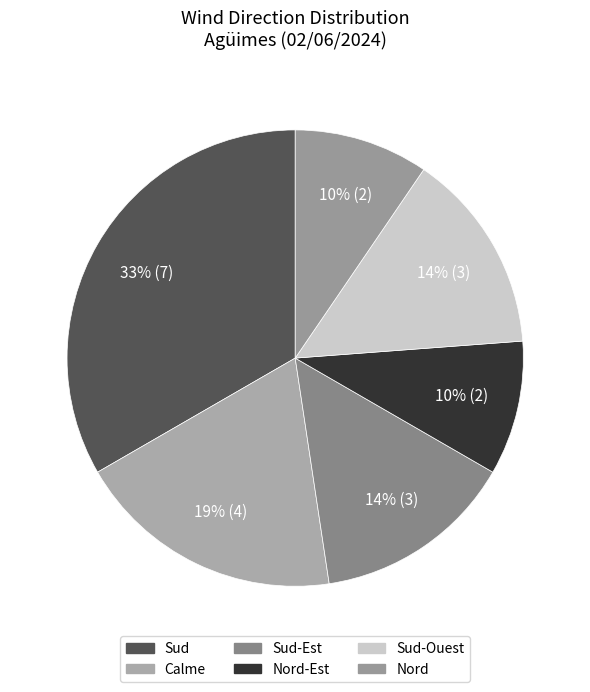

How many segments does this pie chart have?

6